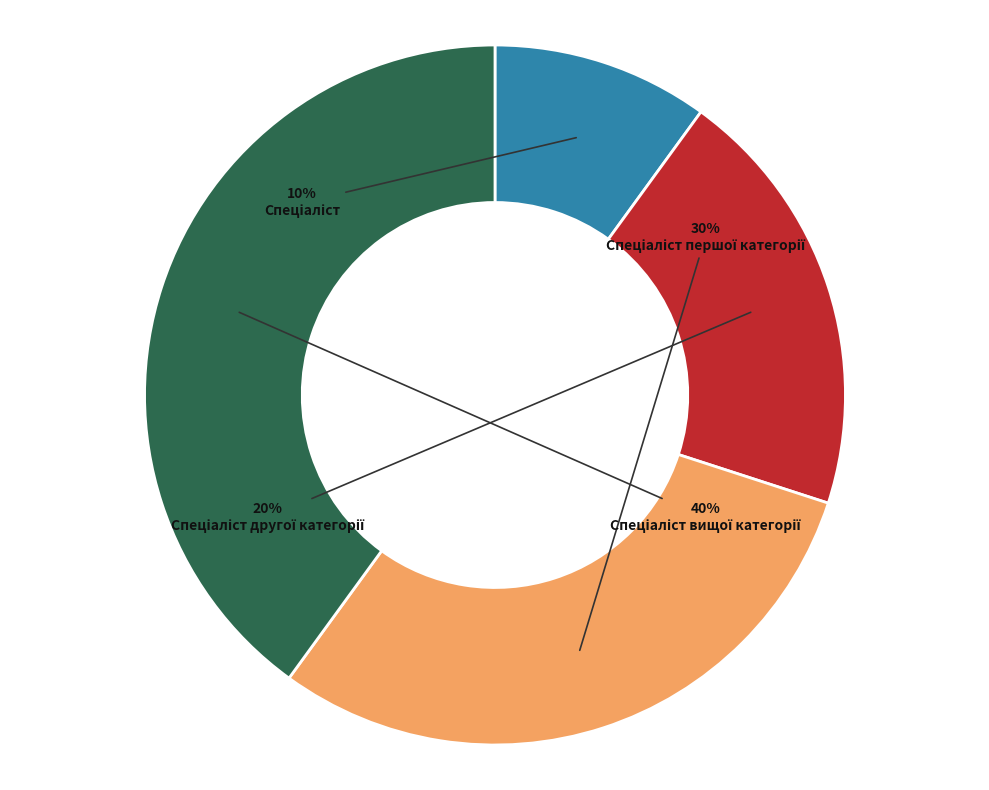

How many slices are in this pie chart?

4